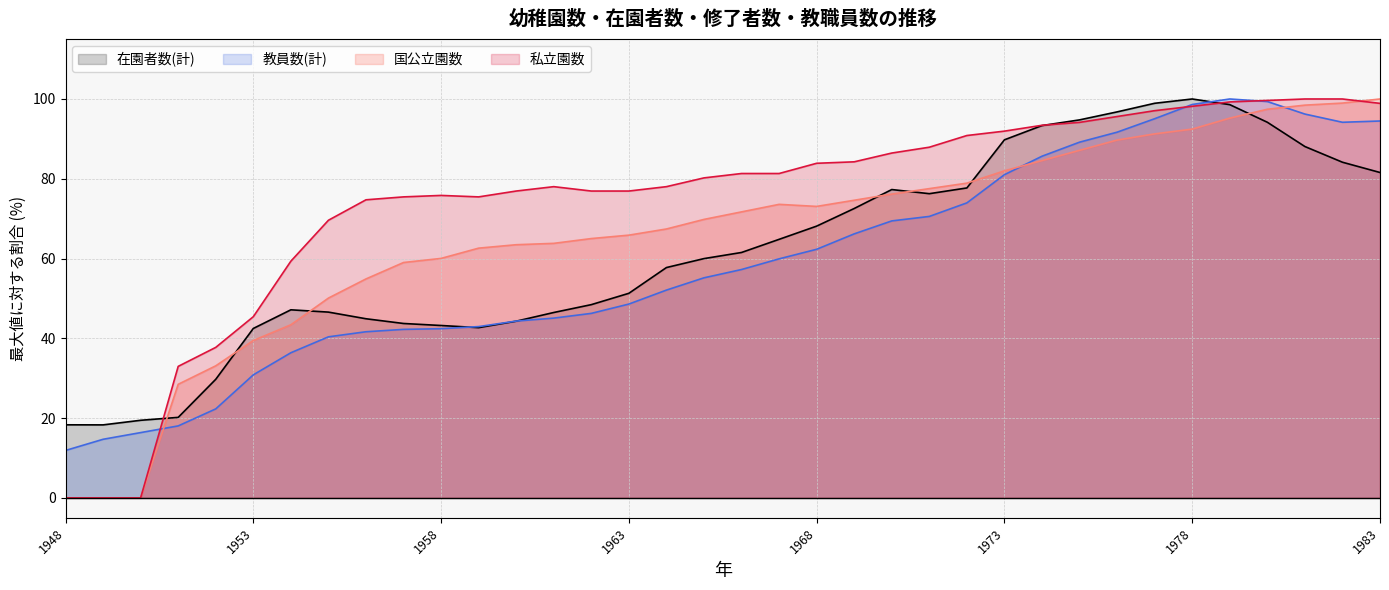

Does the chart have visible grid lines?

Yes